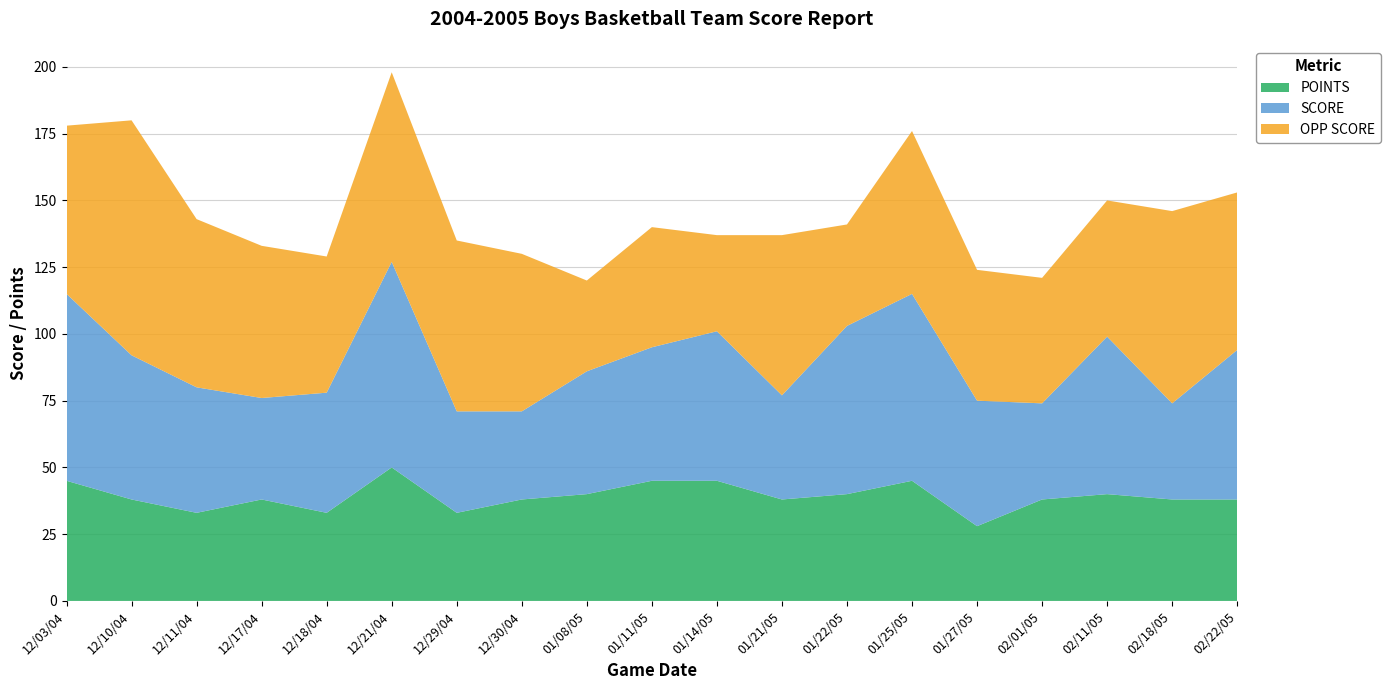

Reading right to left, extract all data points from this chart.

OPP SCORE: 59	72	51	47	49	61	38	60	36	45	34	59	64	71	51	57	63	88	63
SCORE: 56	36	59	36	47	70	63	39	56	50	46	33	38	77	45	38	47	54	70
POINTS: 38	38	40	38	28	45	40	38	45	45	40	38	33	50	33	38	33	38	45